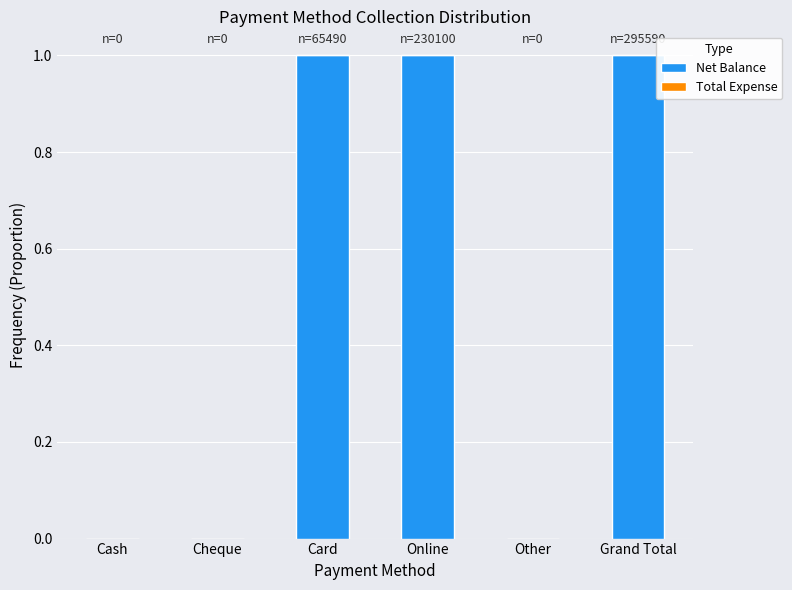

True or false: the data shows 1 at Cash.

False